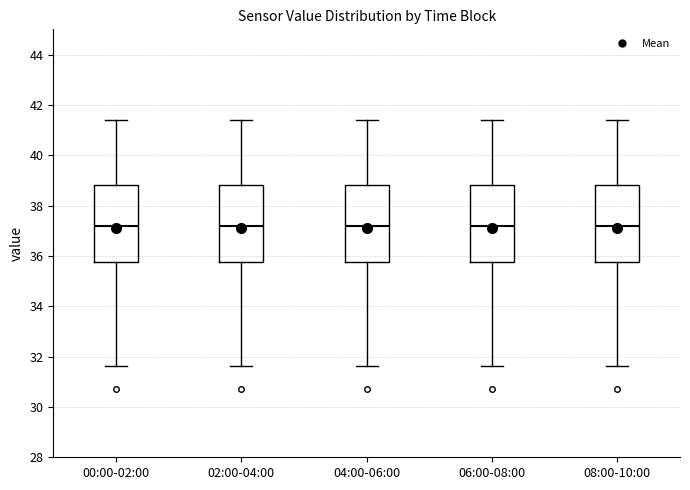

Reading left to right, transcribe this box plot: for each box, give where its median line is, the range the box spans, and where its two whiskers end, as read against the y-axis. The values are not printed on the chart, so give them approximately, as read against the axis.

00:00-02:00: median 37.2, box 35.8 to 38.8, whiskers 31.6 to 41.4
02:00-04:00: median 37.2, box 35.8 to 38.8, whiskers 31.6 to 41.4
04:00-06:00: median 37.2, box 35.8 to 38.8, whiskers 31.6 to 41.4
06:00-08:00: median 37.2, box 35.8 to 38.8, whiskers 31.6 to 41.4
08:00-10:00: median 37.2, box 35.8 to 38.8, whiskers 31.6 to 41.4